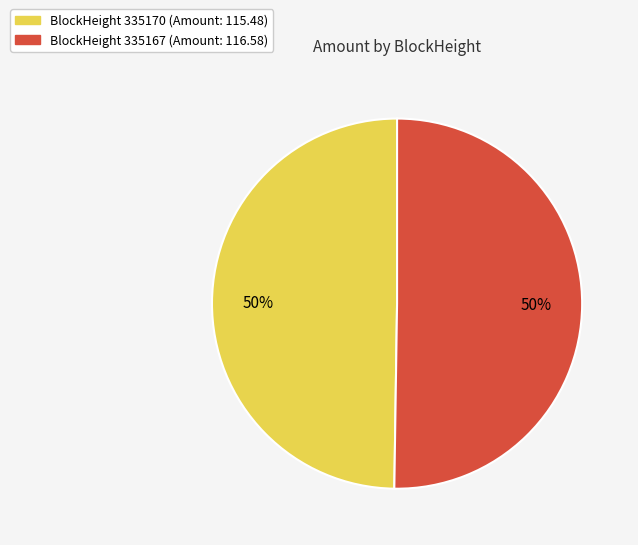

To the nearest percent, what is the average slice percentage?

50%